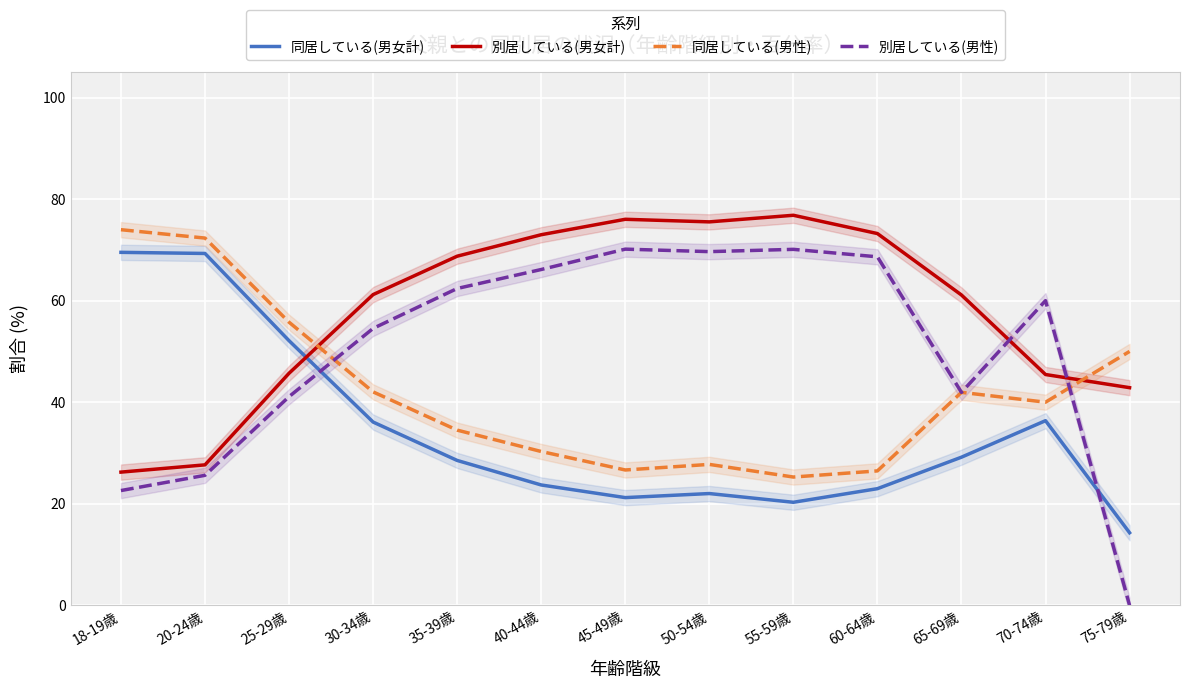

What is the value of the 同居している(男女計) point at the 3rd from the left?

52.1